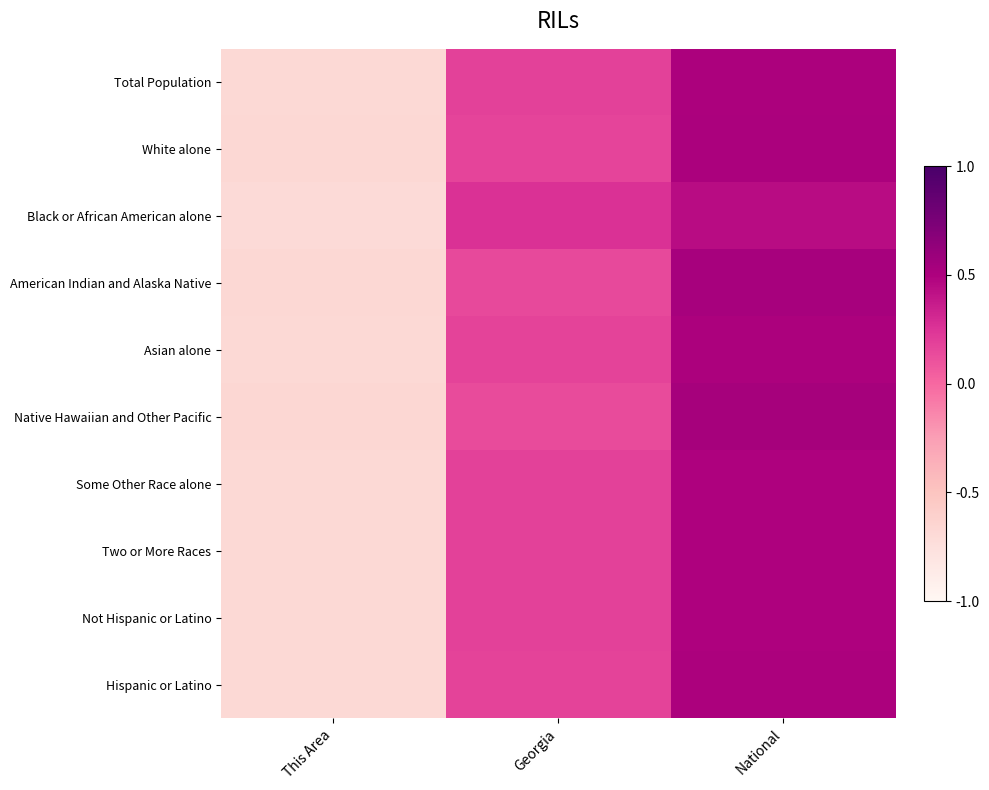

Reading left to right, what are all the values shown in this chart?

Total Population: This Area=-0.7	Georgia=0.2	National=0.5
White alone: This Area=-0.7	Georgia=0.2	National=0.5
Black or African American alone: This Area=-0.7	Georgia=0.3	National=0.4
American Indian and Alaska Native: This Area=-0.7	Georgia=0.1	National=0.5
Asian alone: This Area=-0.7	Georgia=0.2	National=0.5
Native Hawaiian and Other Pacific: This Area=-0.7	Georgia=0.1	National=0.5
Some Other Race alone: This Area=-0.7	Georgia=0.2	National=0.5
Two or More Races: This Area=-0.7	Georgia=0.2	National=0.5
Not Hispanic or Latino: This Area=-0.7	Georgia=0.2	National=0.5
Hispanic or Latino: This Area=-0.7	Georgia=0.2	National=0.5